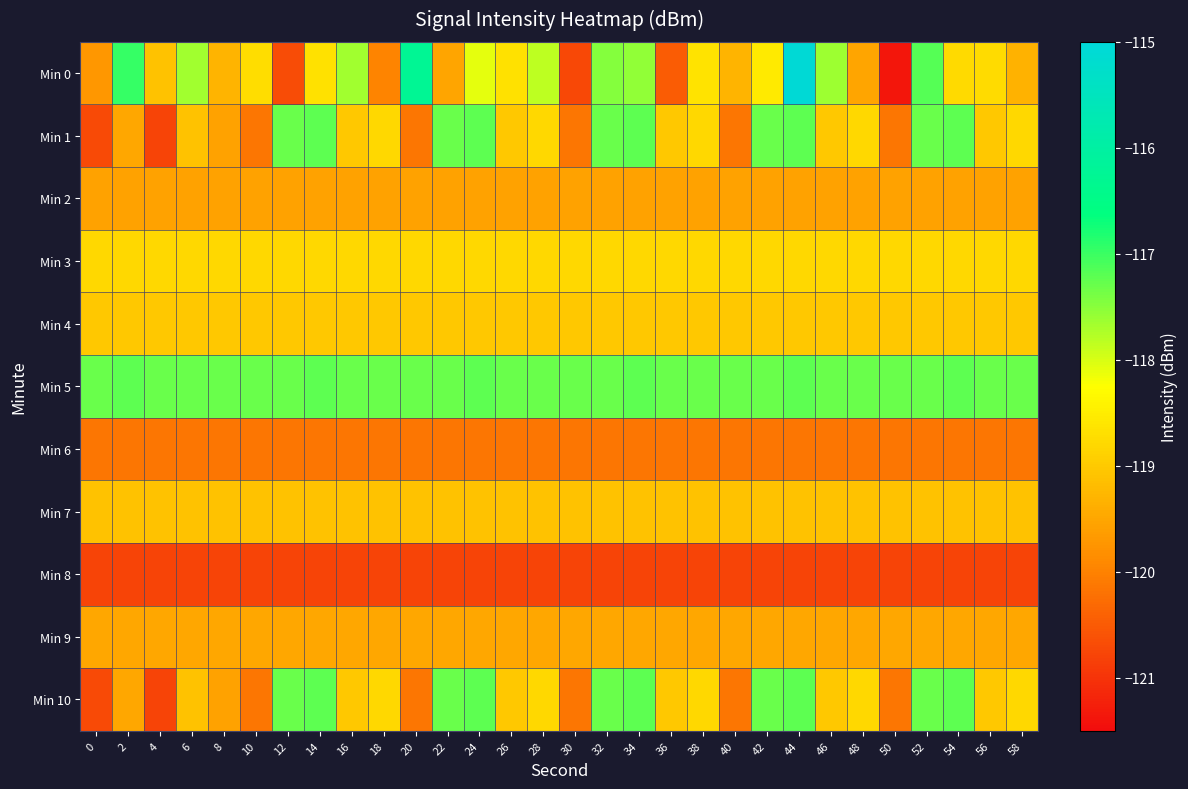

List the series in order of their peak value, highest first.

Min 0, Min 1, Min 5, Min 10, Min 3, Min 4, Min 7, Min 9, Min 2, Min 6, Min 8